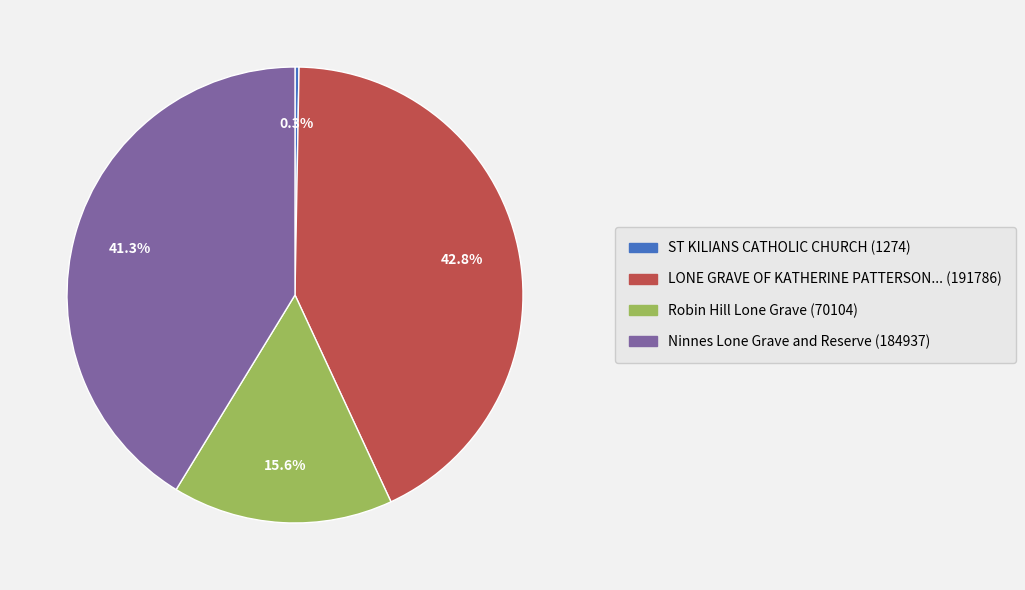

Approximately how many times larger is the value at LONE GRAVE OF KATHERINE PATTERSON... (191786) compared to Robin Hill Lone Grave (70104)?

2.7